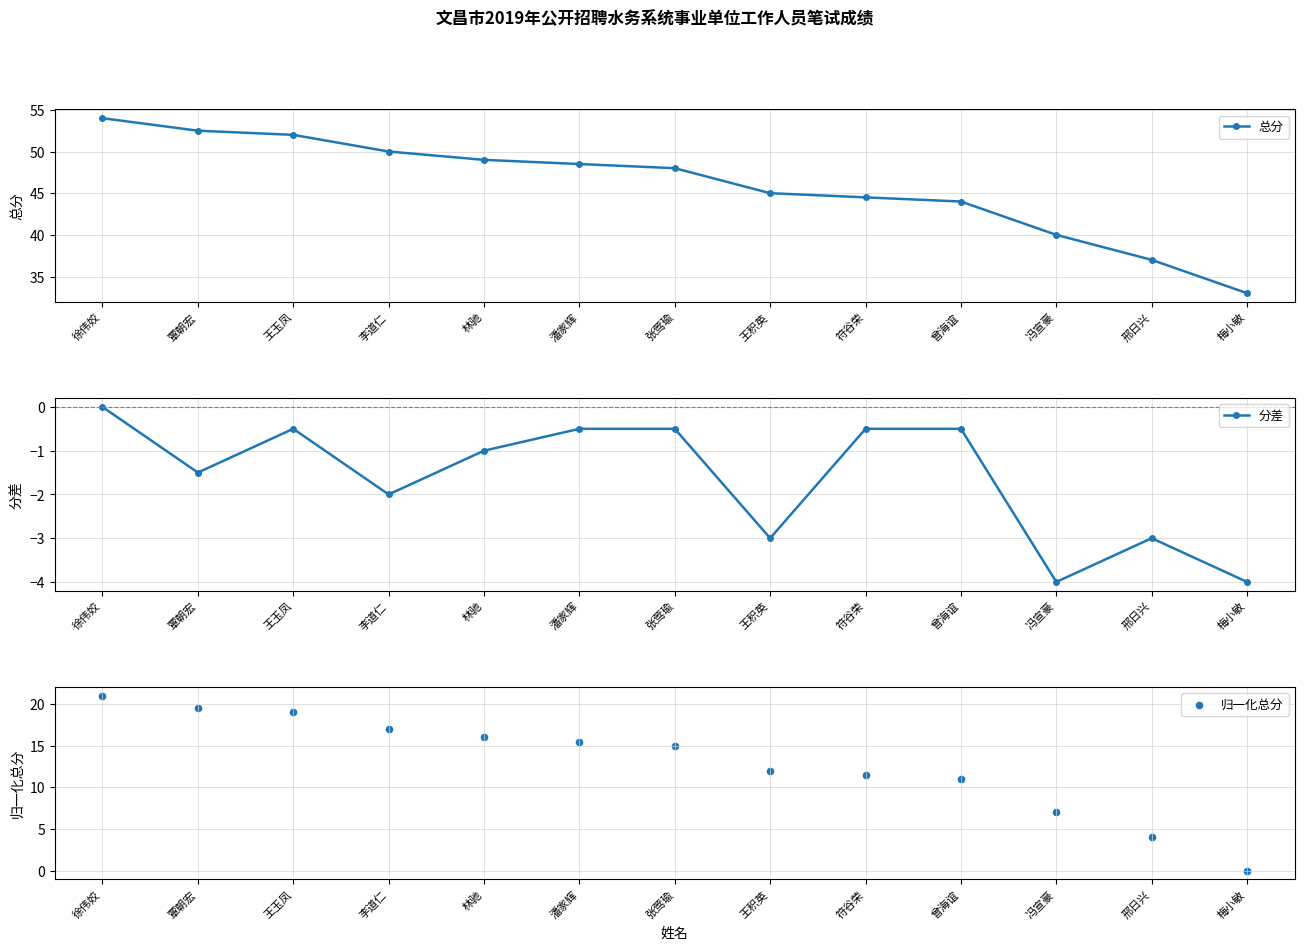

Which series contains the lowest Y value?

分差